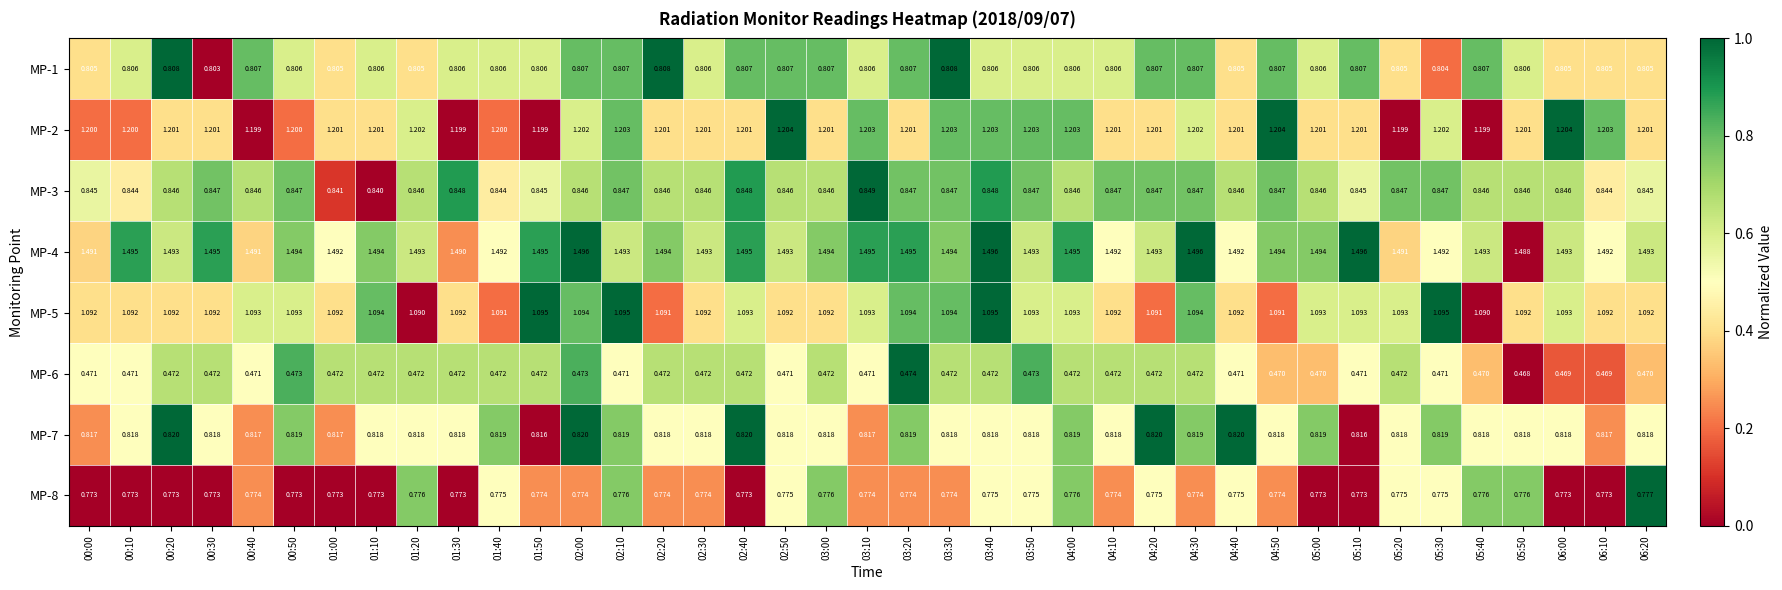

Is the value of MP-2 at 03:20 greater than the value of MP-4 at 05:00?

No